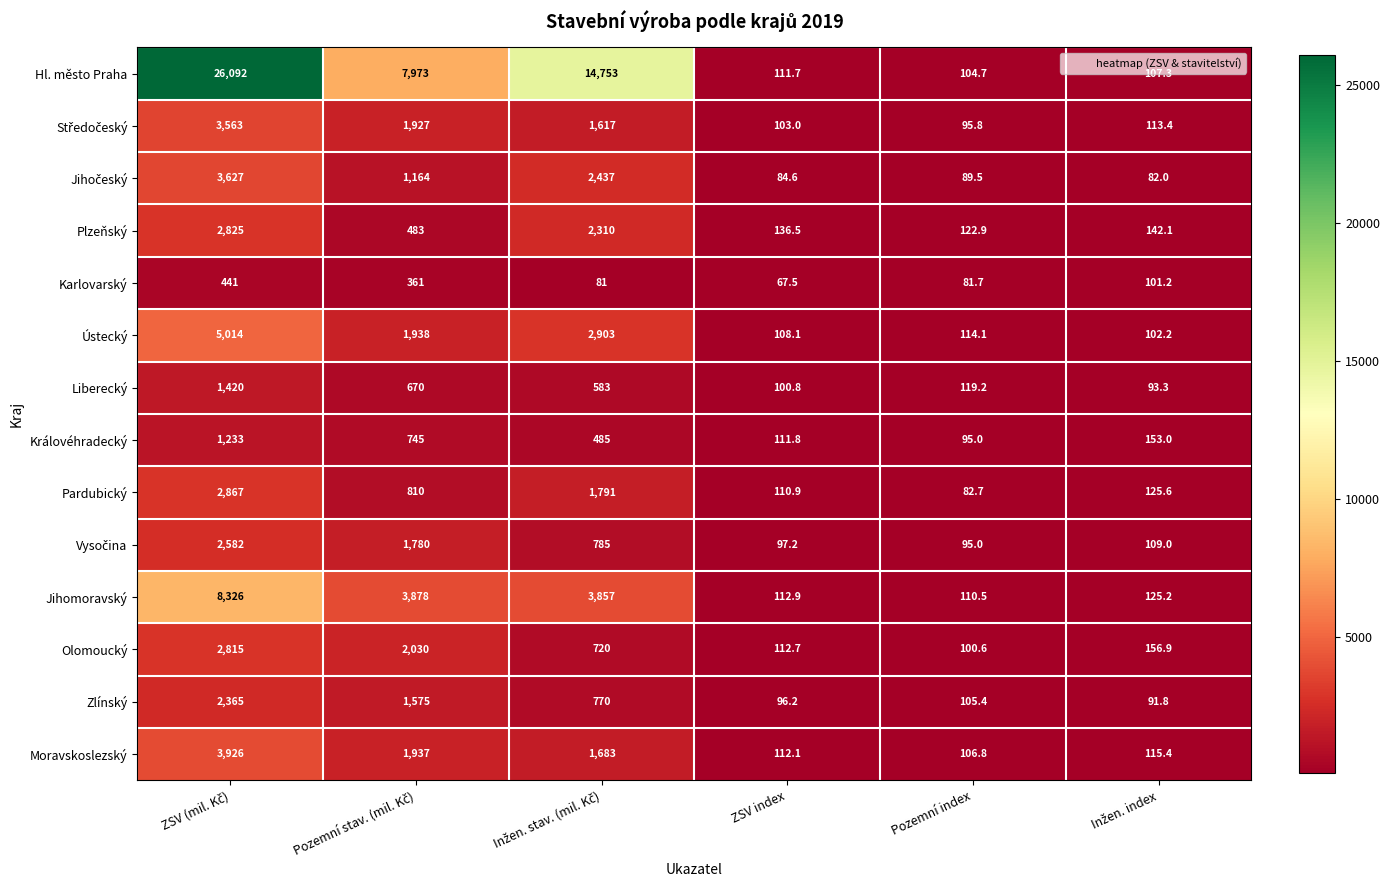

Is the value of Plzeňský at ZSV index greater than the value of Hl. město Praha at ZSV index?

Yes